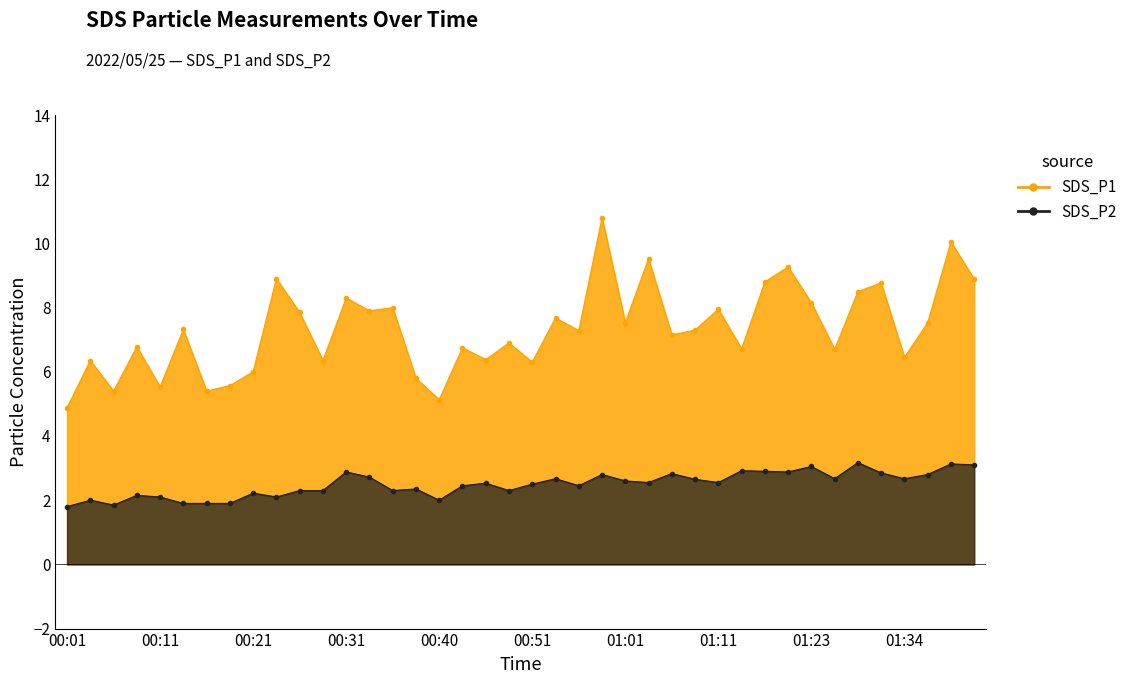

List the labels in order of SDS_P2 value, largest first.

01:29, 01:40, 01:43, 01:23, 01:14, 01:17, 00:31, 01:20, 01:32, 01:06, 00:58, 01:37, 00:33, 00:53, 01:26, 01:34, 01:09, 01:01, 01:03, 01:11, 00:45, 00:51, 00:43, 00:56, 00:38, 00:26, 00:28, 00:36, 00:48, 00:21, 00:08, 00:11, 00:23, 00:04, 00:40, 00:13, 00:16, 00:19, 00:06, 00:01